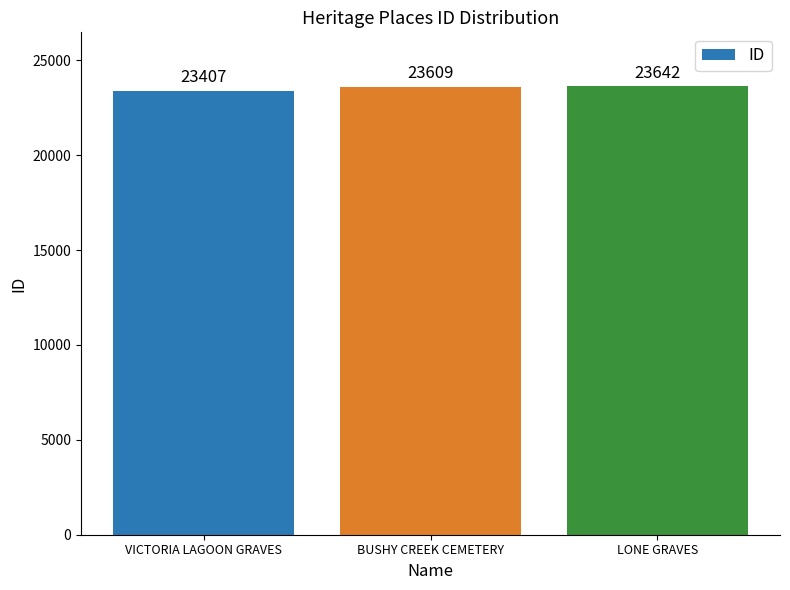

What value does the data have at VICTORIA LAGOON GRAVES, to the nearest 5?

23405